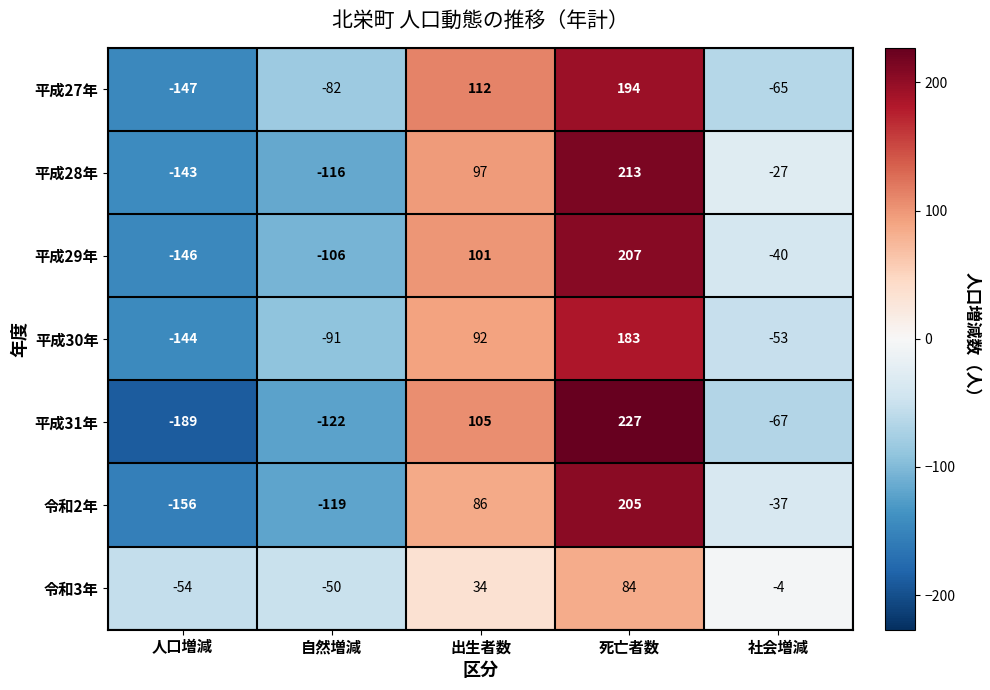

Which series changed the most between 人口増減 and 自然増減?

平成31年